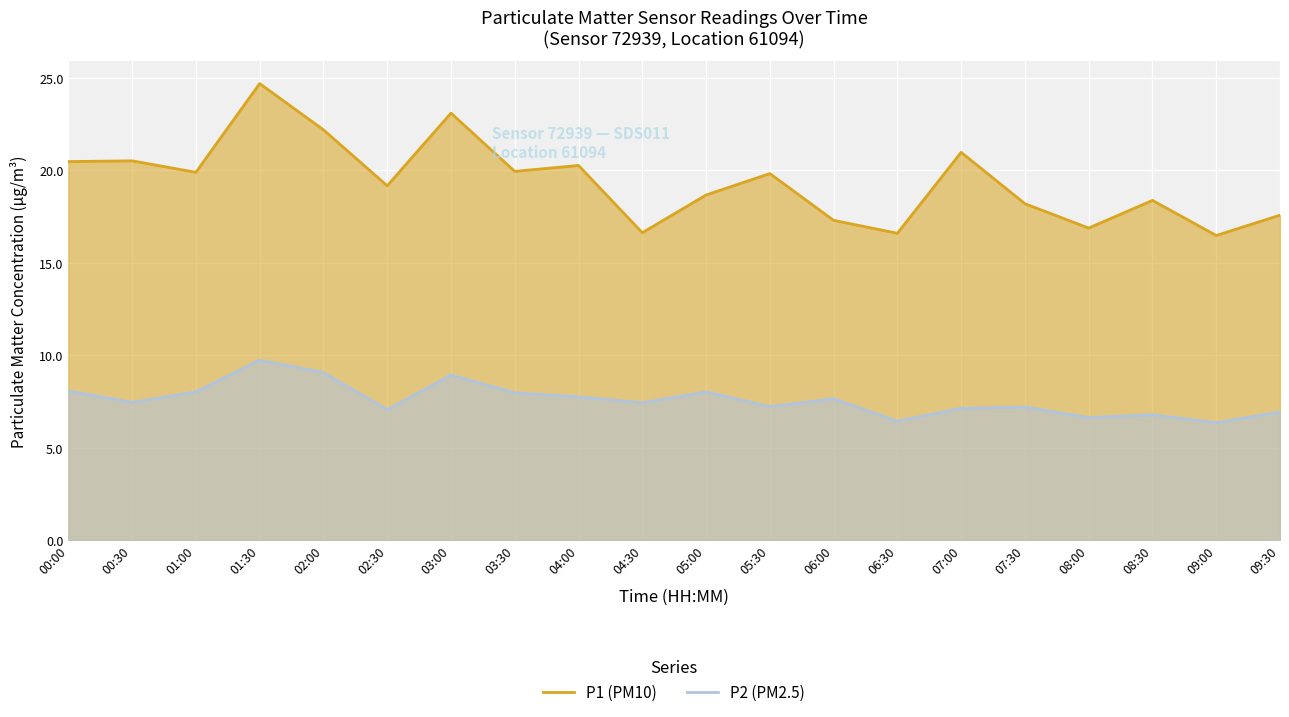

What are all the series names shown in the legend?

P1 (PM10), P2 (PM2.5)